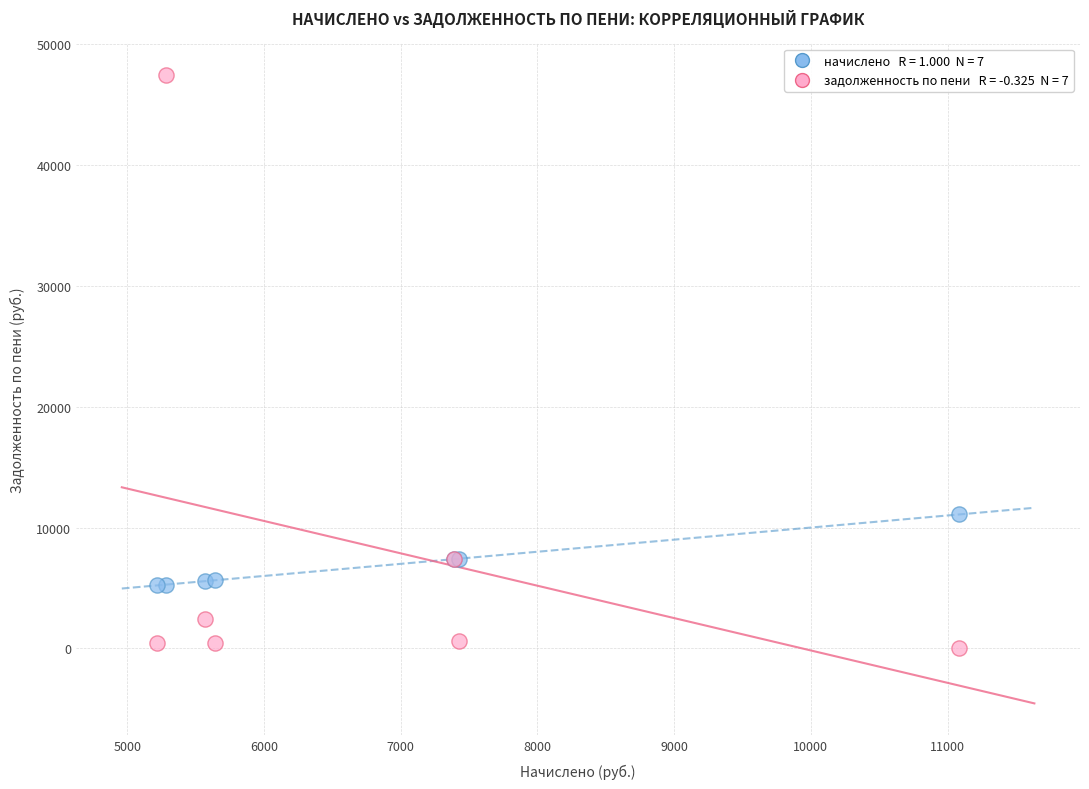

Across all series, what Y value is closest to 23716?

11080.8